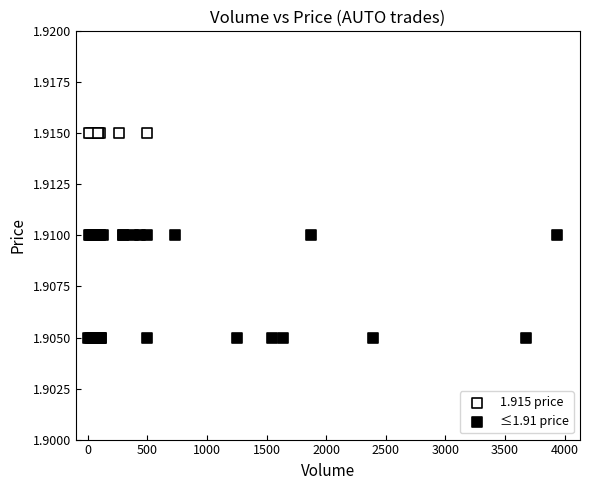

Which series reaches the minimum Y coordinate?

≤1.91 price